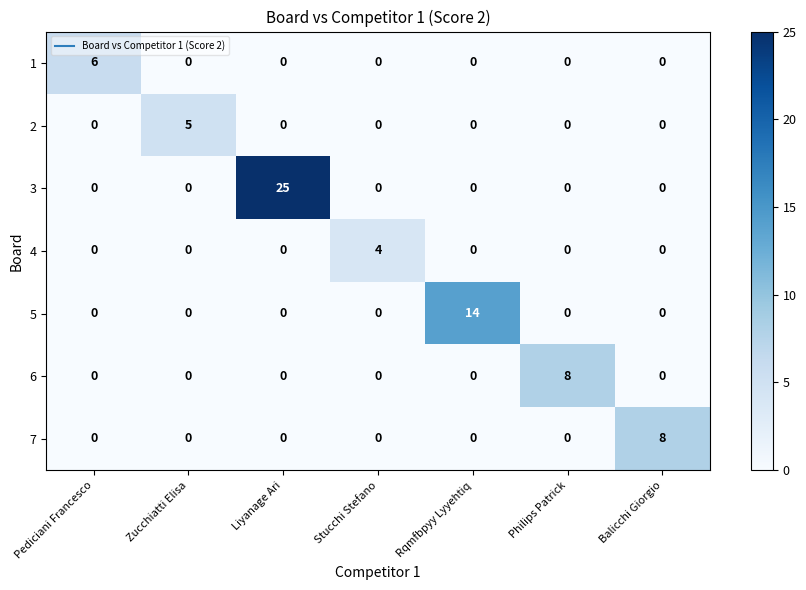

How many 7 values are between 0 and 1?

6